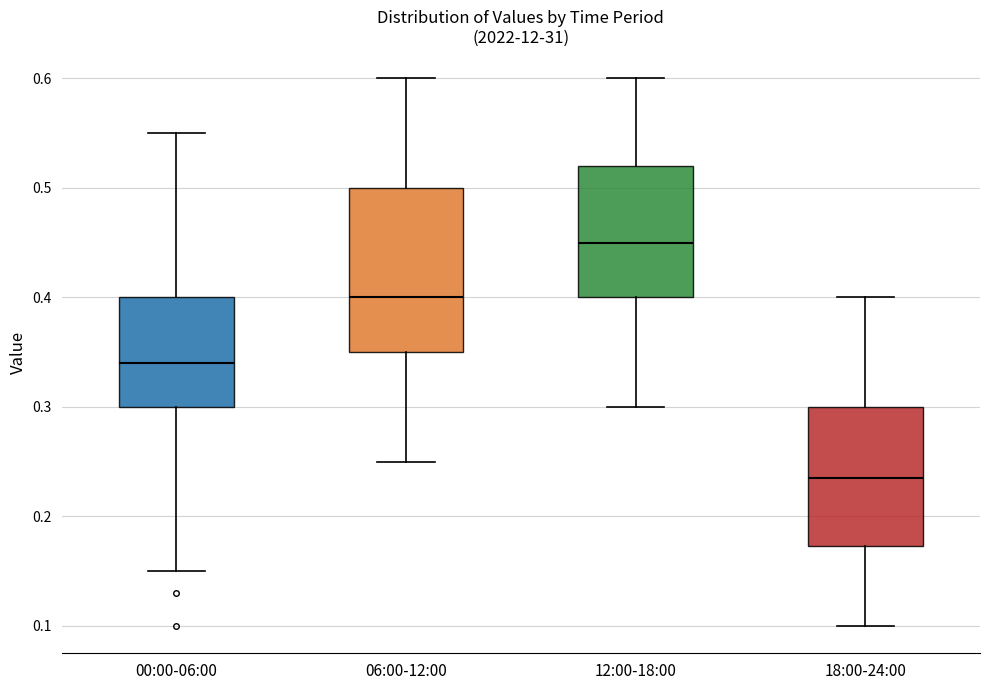

Where is the lower edge of the box for 12:00-18:00 on the y-axis? The values are not printed on the chart, so give them approximately, as read against the axis.

0.40